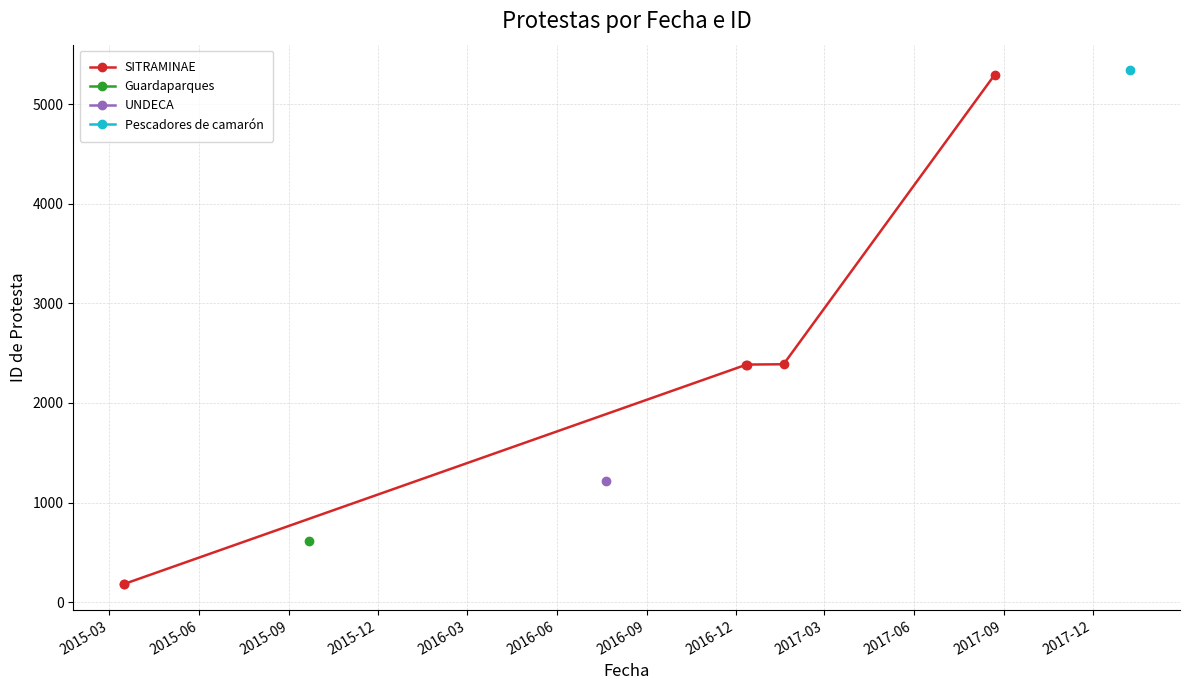

What is the change in value from 2015-06 to 2016-06?

+5118